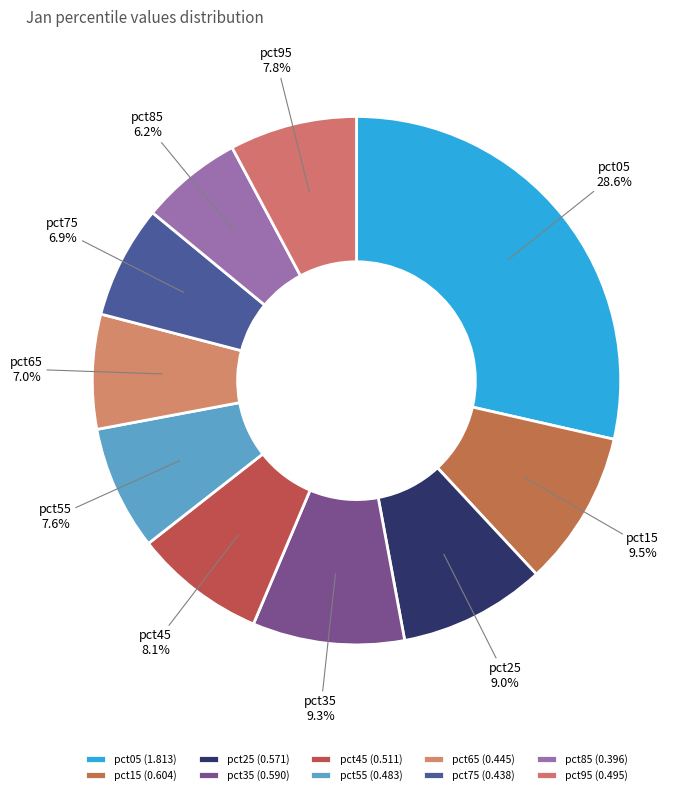

To the nearest percent, what is the average slice percentage?

10%